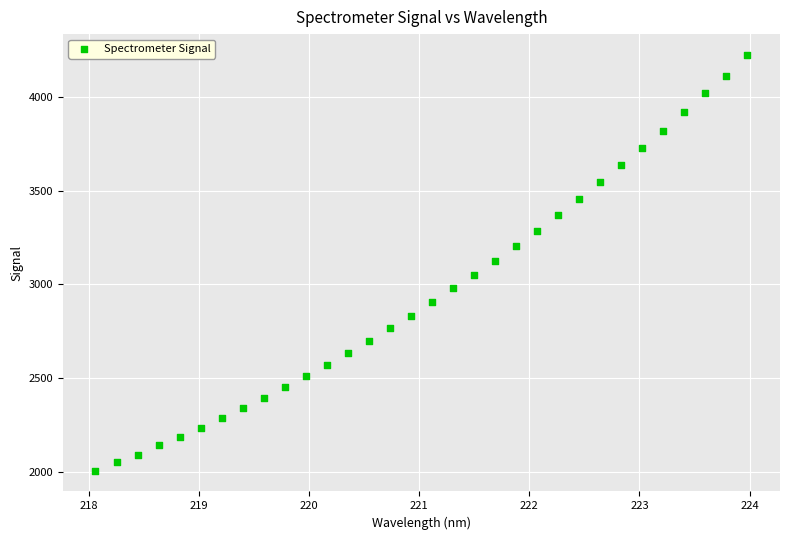

What is the range of X values (max minus min)?

5.9